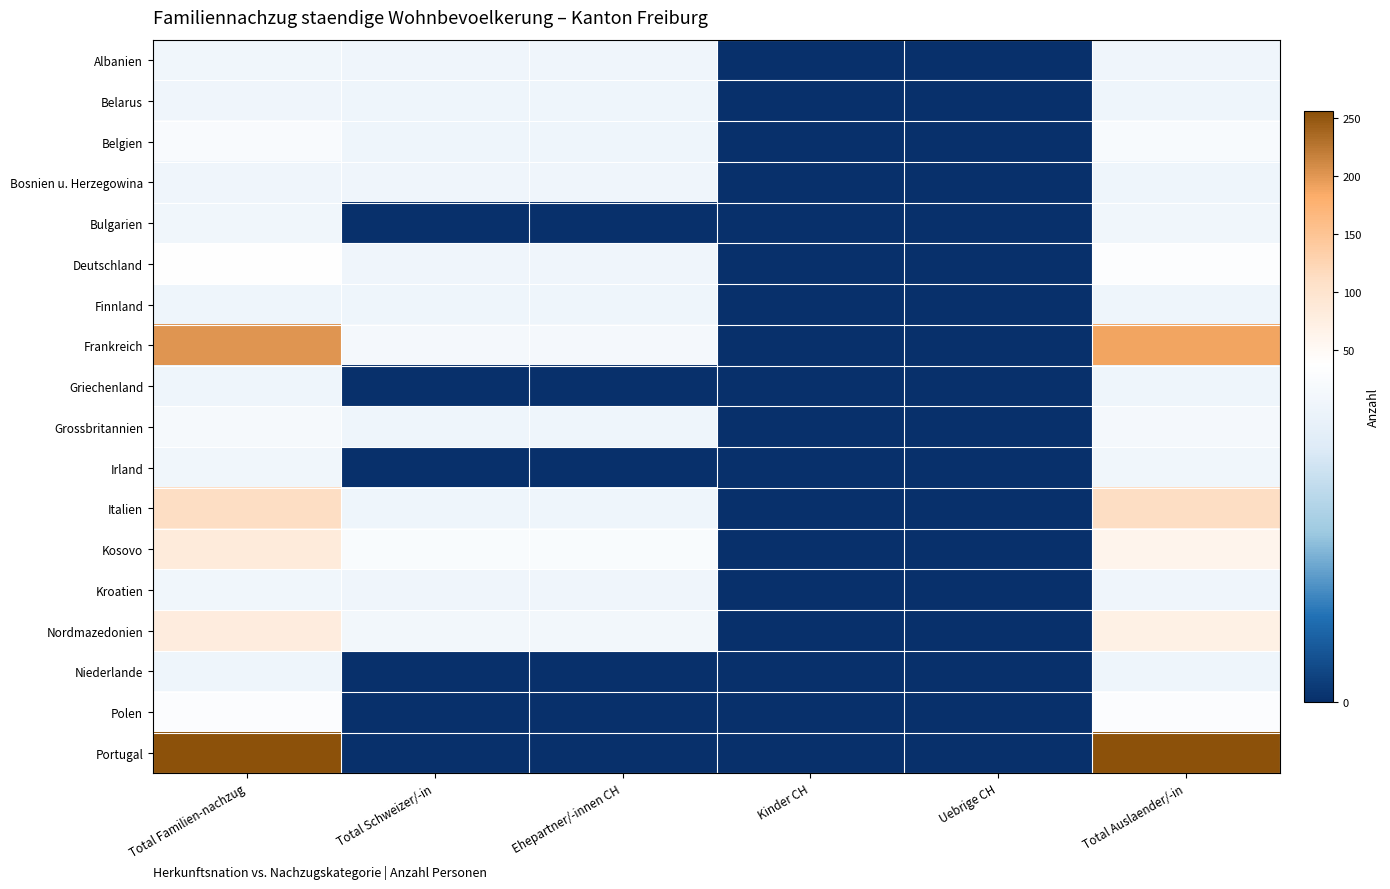

Reading right to left, list all the values displayed in this chart.

Albanien: Total Auslaender/-in=3	Uebrige CH=0	Kinder CH=0	Ehepartner/-innen CH=3	Total Schweizer/-in=3	Total Familien-nachzug=6
Belarus: Total Auslaender/-in=2	Uebrige CH=0	Kinder CH=0	Ehepartner/-innen CH=1	Total Schweizer/-in=1	Total Familien-nachzug=3
Belgien: Total Auslaender/-in=20	Uebrige CH=0	Kinder CH=0	Ehepartner/-innen CH=2	Total Schweizer/-in=2	Total Familien-nachzug=22
Bosnien u. Herzegowina: Total Auslaender/-in=1	Uebrige CH=0	Kinder CH=0	Ehepartner/-innen CH=3	Total Schweizer/-in=3	Total Familien-nachzug=4
Bulgarien: Total Auslaender/-in=5	Uebrige CH=0	Kinder CH=0	Ehepartner/-innen CH=0	Total Schweizer/-in=0	Total Familien-nachzug=5
Deutschland: Total Auslaender/-in=32	Uebrige CH=0	Kinder CH=0	Ehepartner/-innen CH=3	Total Schweizer/-in=3	Total Familien-nachzug=35
Finnland: Total Auslaender/-in=1	Uebrige CH=0	Kinder CH=0	Ehepartner/-innen CH=1	Total Schweizer/-in=1	Total Familien-nachzug=2
Frankreich: Total Auslaender/-in=189	Uebrige CH=0	Kinder CH=0	Ehepartner/-innen CH=13	Total Schweizer/-in=13	Total Familien-nachzug=202
Griechenland: Total Auslaender/-in=1	Uebrige CH=0	Kinder CH=0	Ehepartner/-innen CH=0	Total Schweizer/-in=0	Total Familien-nachzug=1
Grossbritannien: Total Auslaender/-in=14	Uebrige CH=0	Kinder CH=0	Ehepartner/-innen CH=2	Total Schweizer/-in=2	Total Familien-nachzug=16
Irland: Total Auslaender/-in=5	Uebrige CH=0	Kinder CH=0	Ehepartner/-innen CH=0	Total Schweizer/-in=0	Total Familien-nachzug=5
Italien: Total Auslaender/-in=111	Uebrige CH=0	Kinder CH=0	Ehepartner/-innen CH=1	Total Schweizer/-in=1	Total Familien-nachzug=112
Kosovo: Total Auslaender/-in=61	Uebrige CH=0	Kinder CH=0	Ehepartner/-innen CH=23	Total Schweizer/-in=23	Total Familien-nachzug=84
Kroatien: Total Auslaender/-in=3	Uebrige CH=0	Kinder CH=0	Ehepartner/-innen CH=3	Total Schweizer/-in=3	Total Familien-nachzug=6
Nordmazedonien: Total Auslaender/-in=70	Uebrige CH=0	Kinder CH=0	Ehepartner/-innen CH=10	Total Schweizer/-in=10	Total Familien-nachzug=80
Niederlande: Total Auslaender/-in=1	Uebrige CH=0	Kinder CH=0	Ehepartner/-innen CH=0	Total Schweizer/-in=0	Total Familien-nachzug=1
Polen: Total Auslaender/-in=30	Uebrige CH=0	Kinder CH=0	Ehepartner/-innen CH=0	Total Schweizer/-in=0	Total Familien-nachzug=30
Portugal: Total Auslaender/-in=256	Uebrige CH=0	Kinder CH=0	Ehepartner/-innen CH=0	Total Schweizer/-in=0	Total Familien-nachzug=256